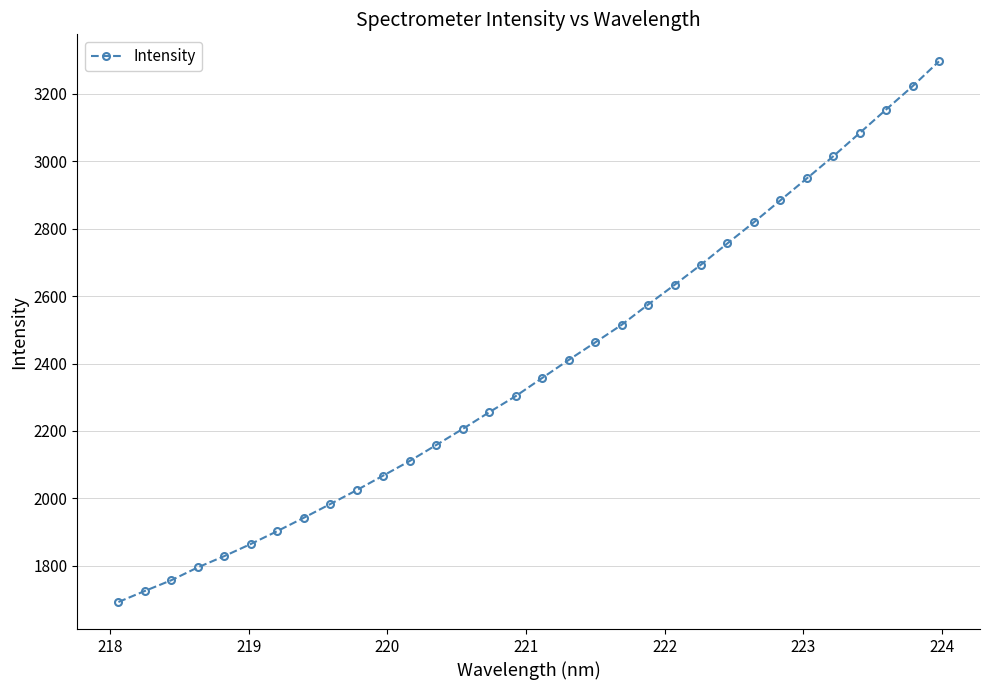

What is the minimum value shown in the chart?

1692.5